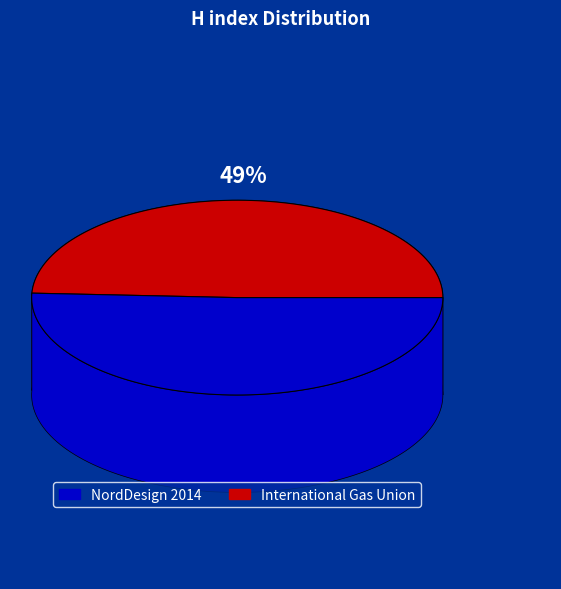

Which category has the biggest portion of the pie?

Proceedings of NordDesign 2014 Conference